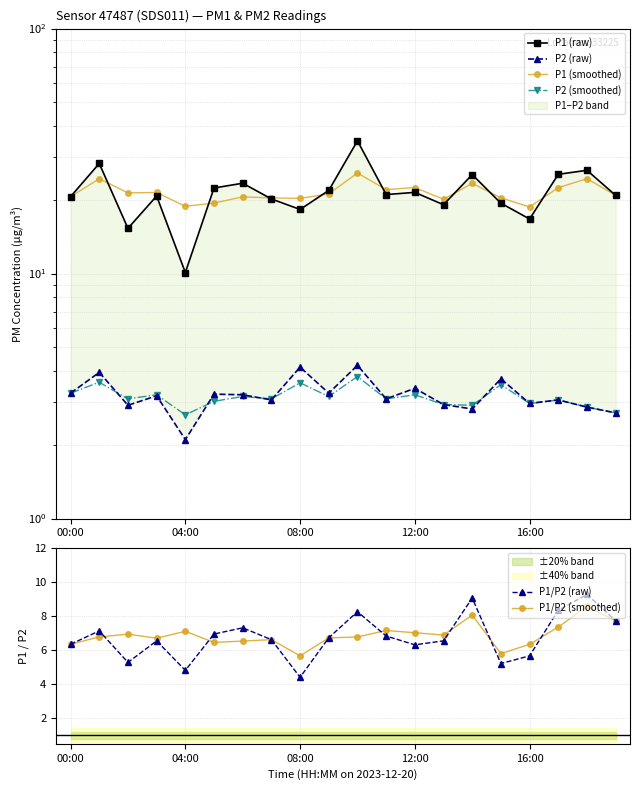

What is the difference between the maximum and second lowest values in the P2 (raw) series?

1.5